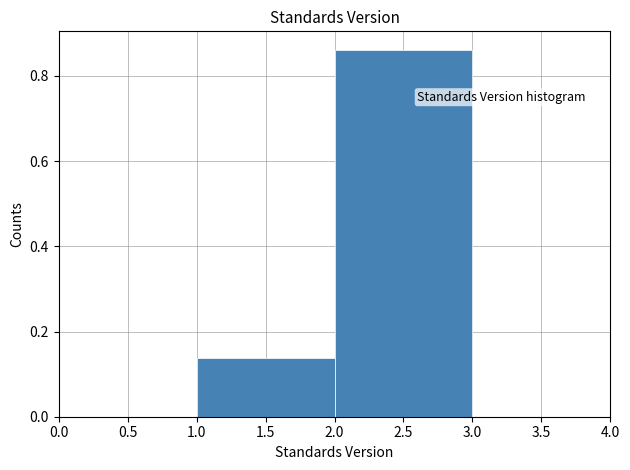

How tall is the bar that spans 2.0 to 3.0 on the x-axis? The values are not printed on the chart, so give them approximately, as read against the axis.

0.86